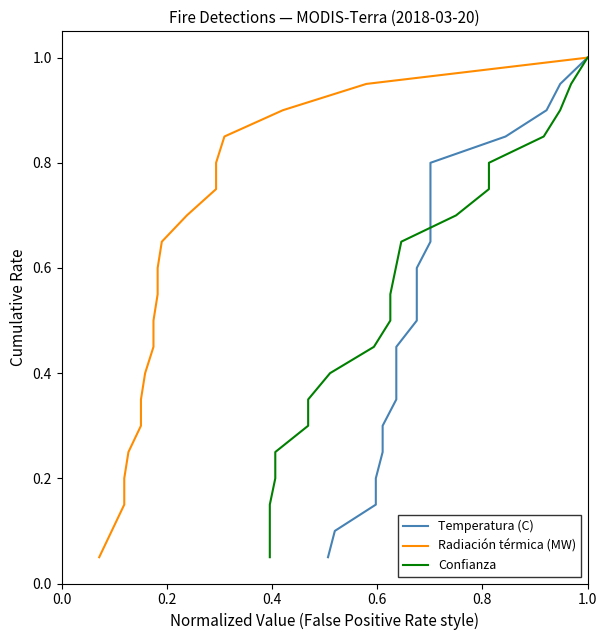

What are all the series names shown in the legend?

Temperatura (C), Radiación térmica (MW), Confianza